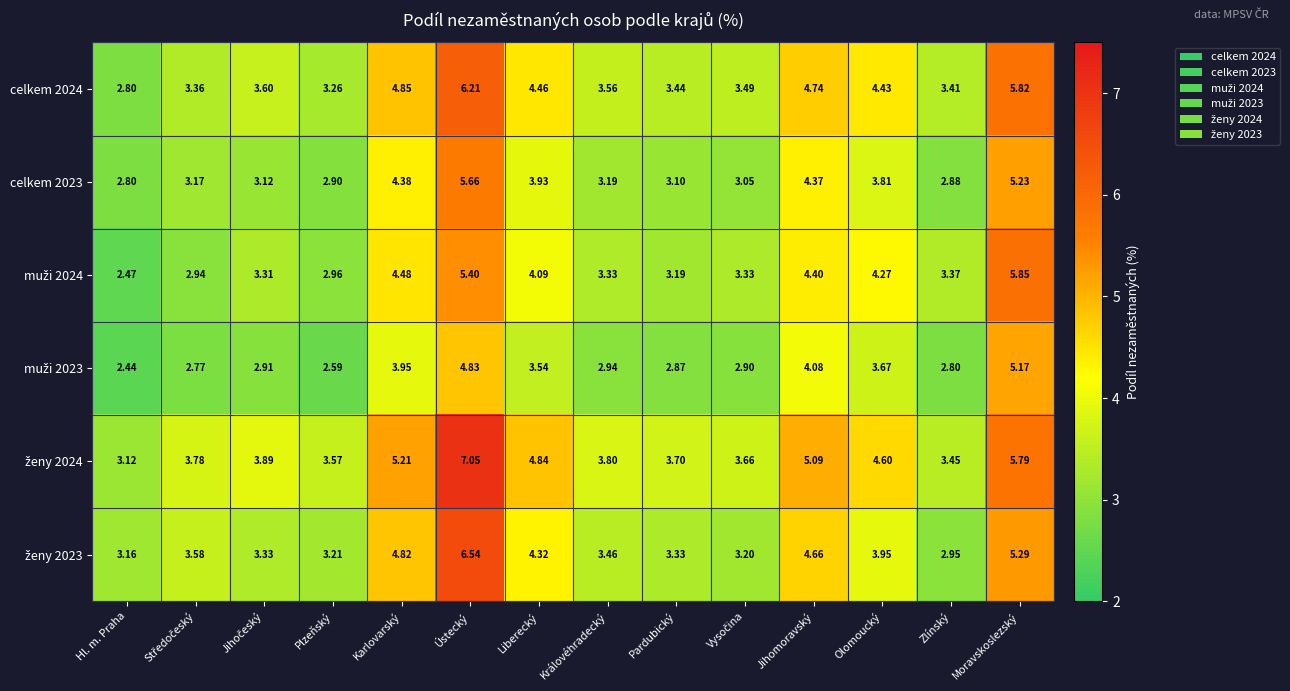

At which category is the sum across all series the highest?

Ústecký